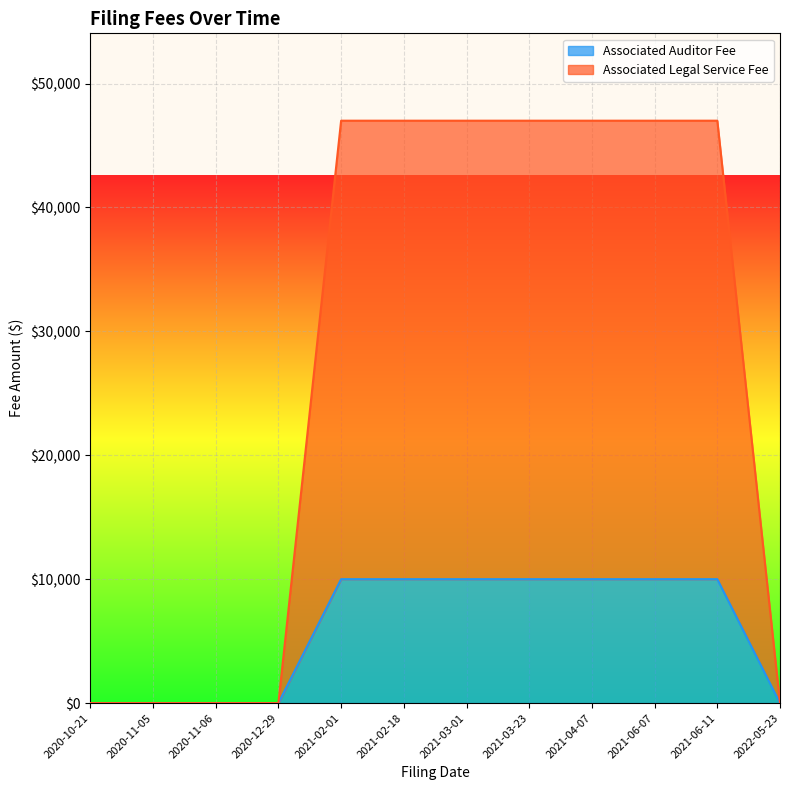

What is the sum of all Associated Legal Service Fee values?

259000